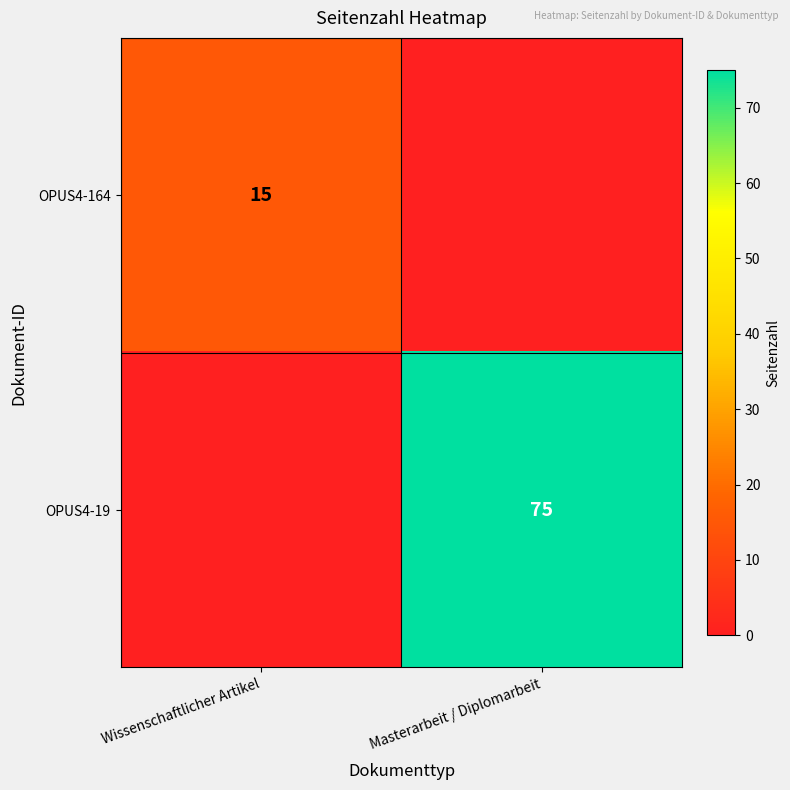

At how many categories does at least one series exceed 73?

1